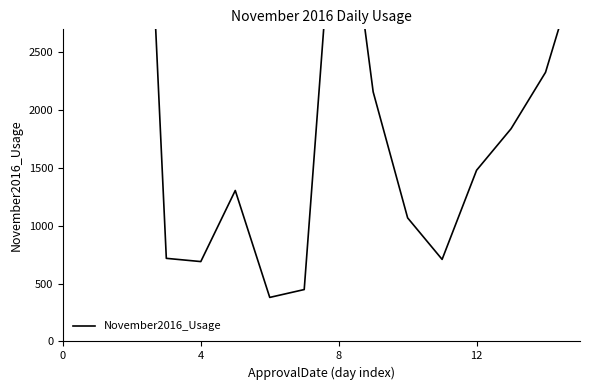

What is the label of the 9th point from the left?

8